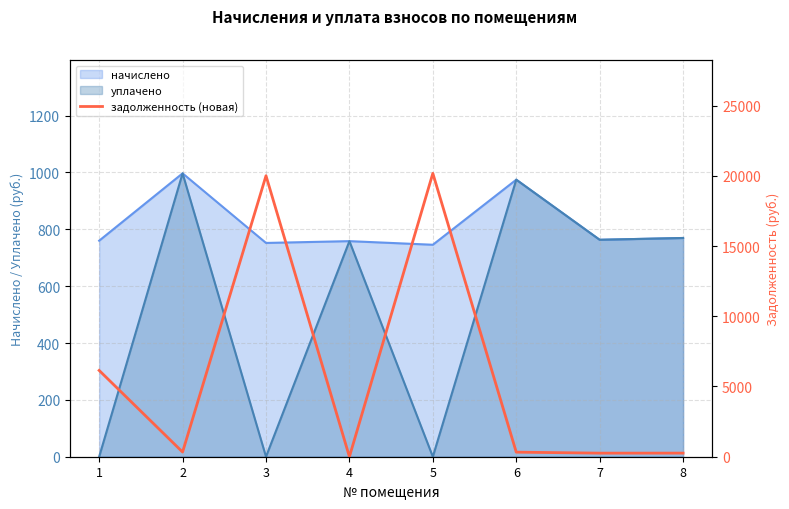

Which label corresponds to the smallest value in the chart?

4